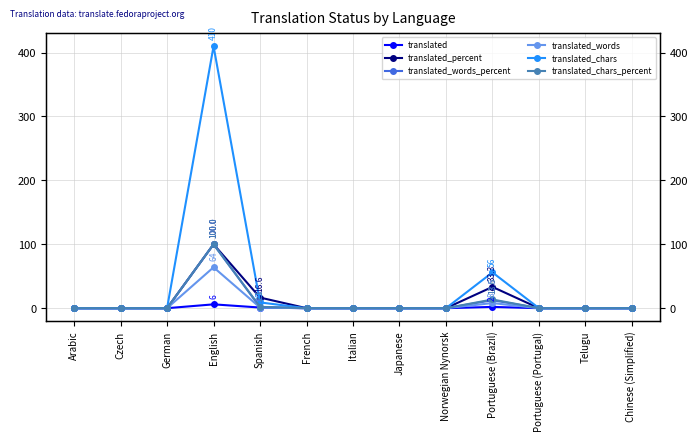

Does the chart display data point markers on the line(s)?

Yes